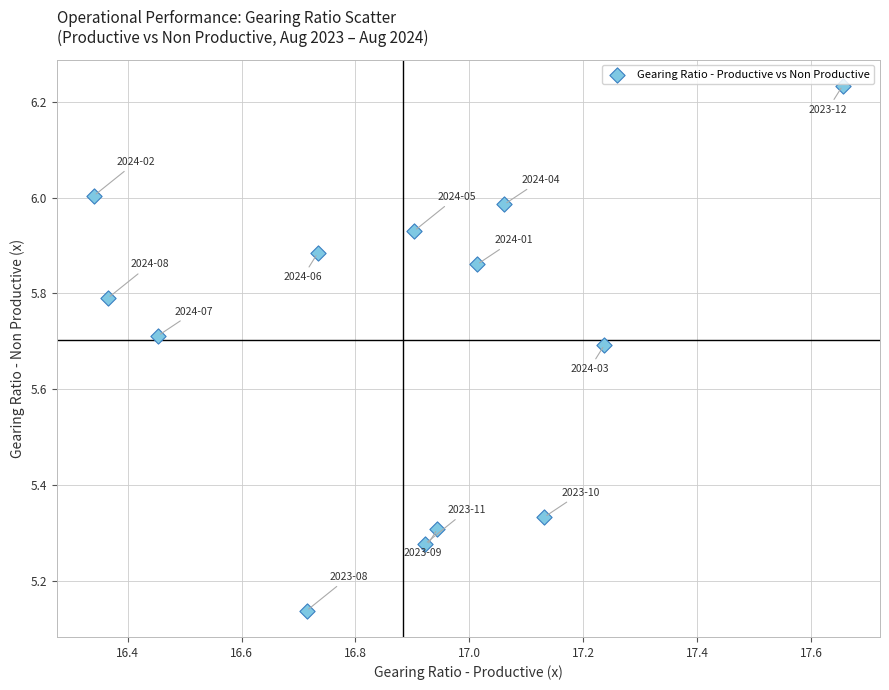

What is the range of X values (max minus min)?

1.3